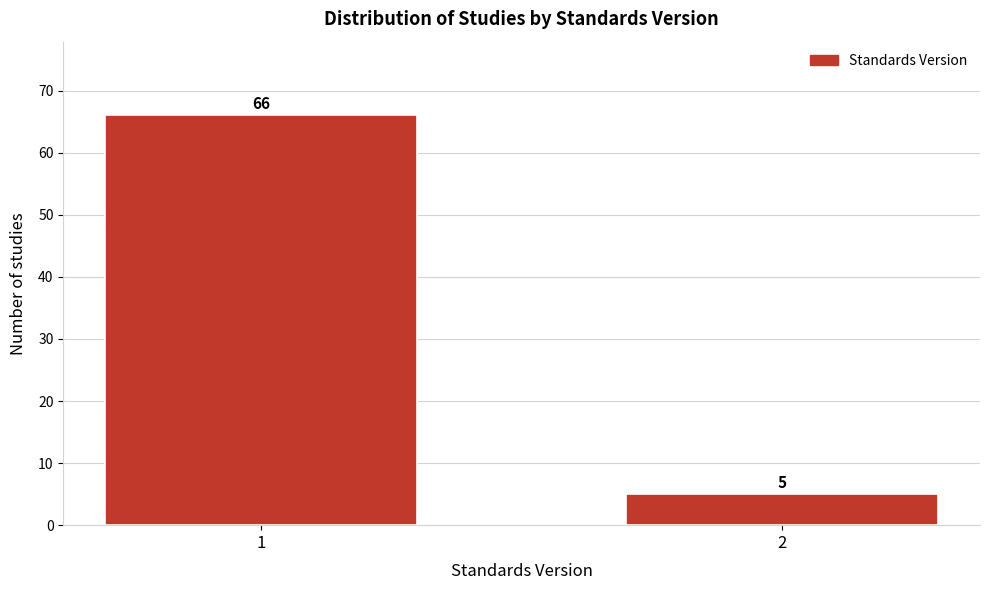

Reading right to left, list all the values displayed in this chart.

2=5	1=66